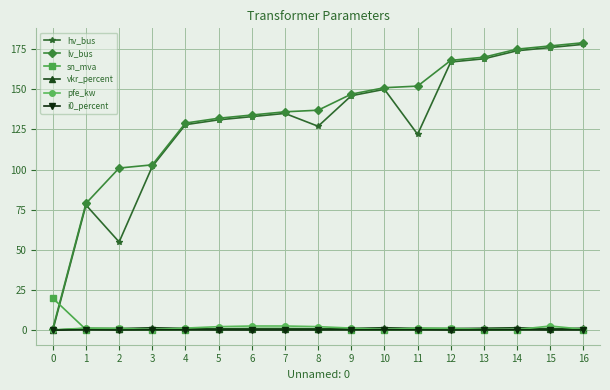

True or false: lv_bus has more than 1 interior local peaks.

False